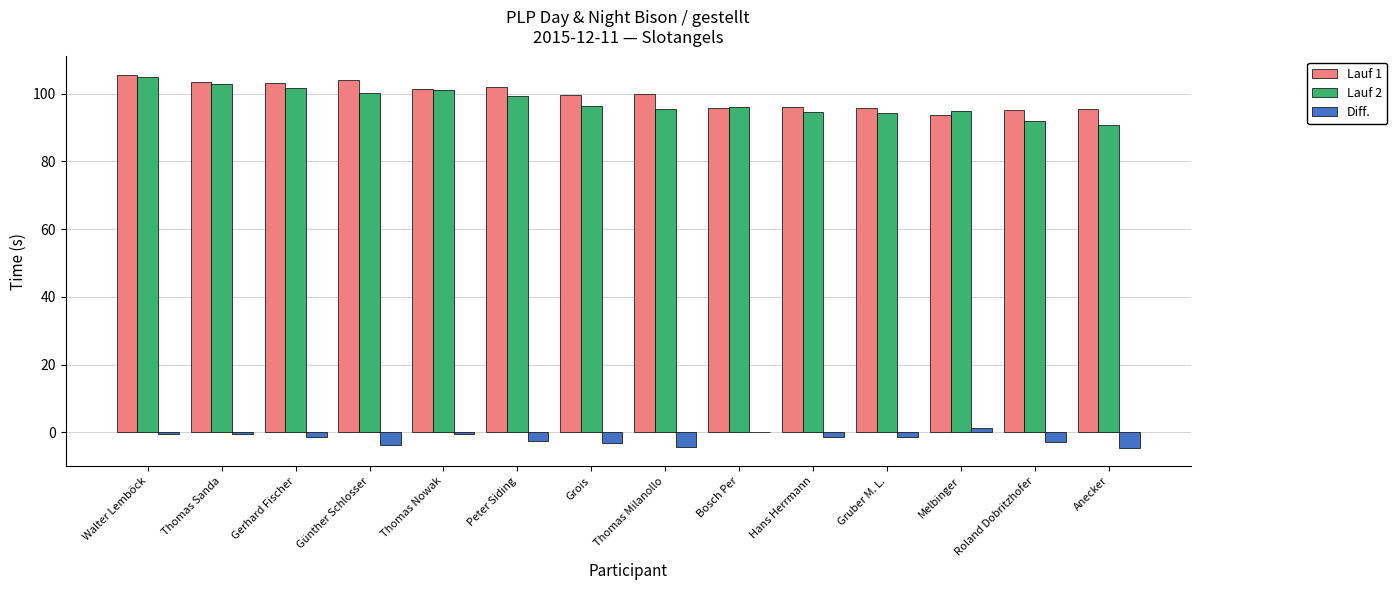

What is the sum of the Lauf 2 values at Günther Schlosser and Anecker?

191.1